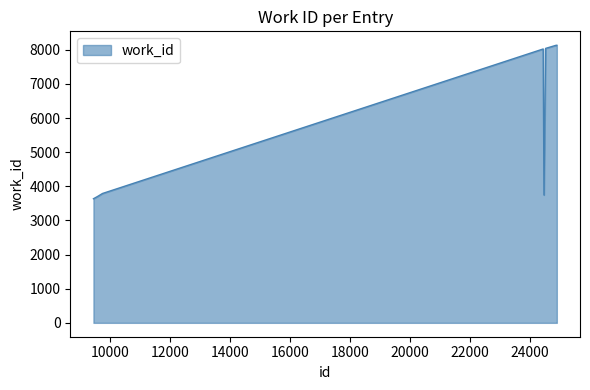

What is the minimum value shown in the chart?

3636